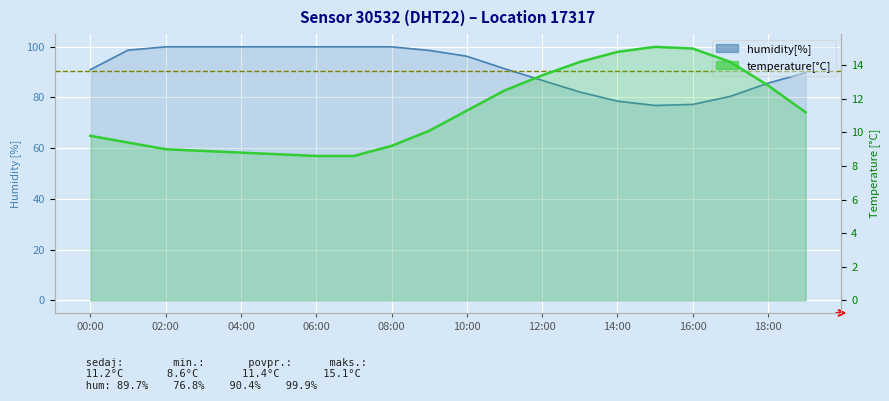

Rank the series by their maximum value, from highest to lowest.

humidity[%], temperature[°C]